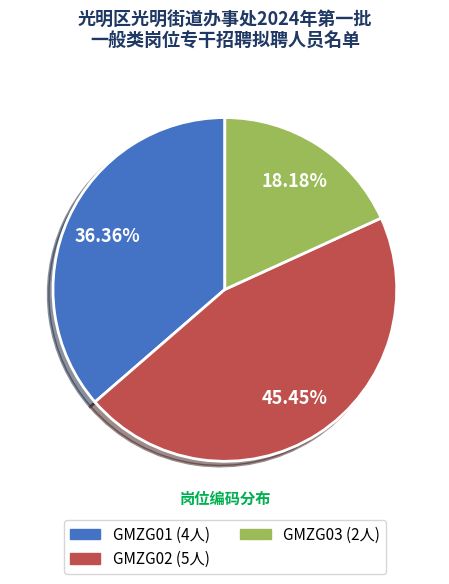

Does GMZG01 account for over 50% of the chart?

No